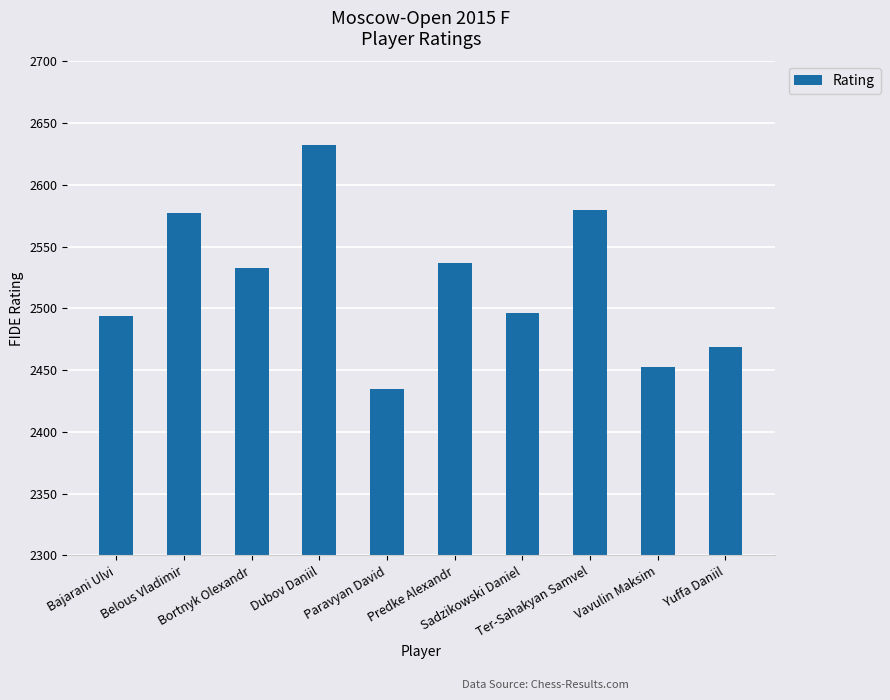

Count the number of data series in this chart.

1